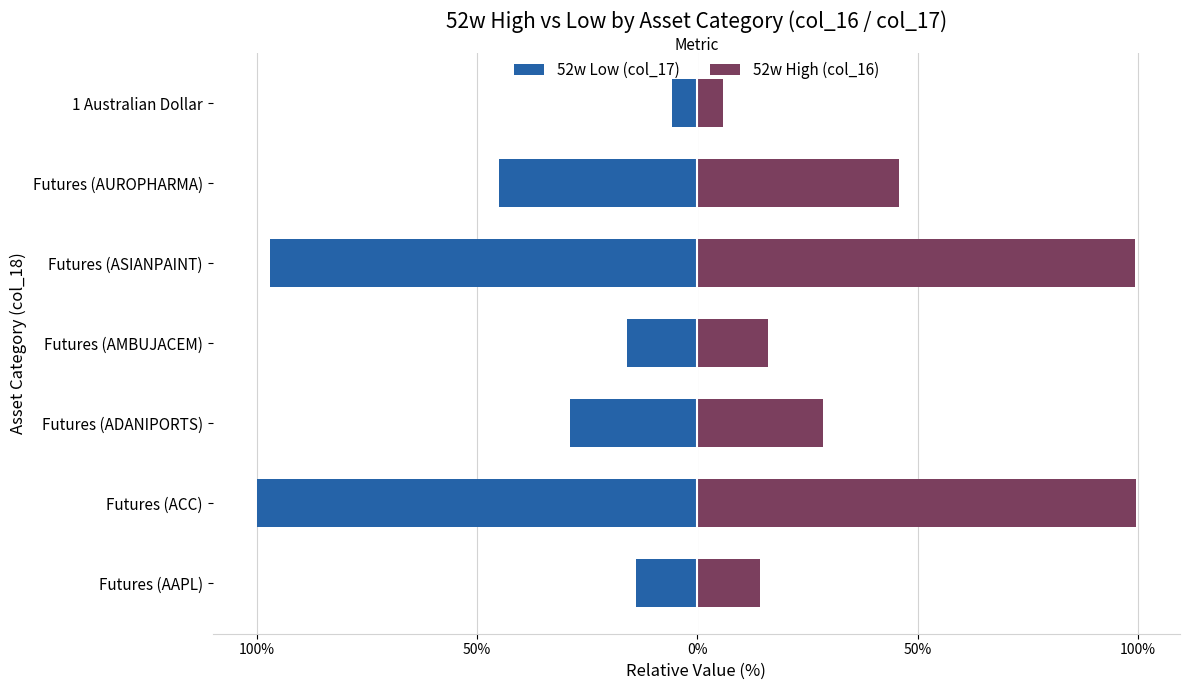

Does the chart contain stacked bars?

No